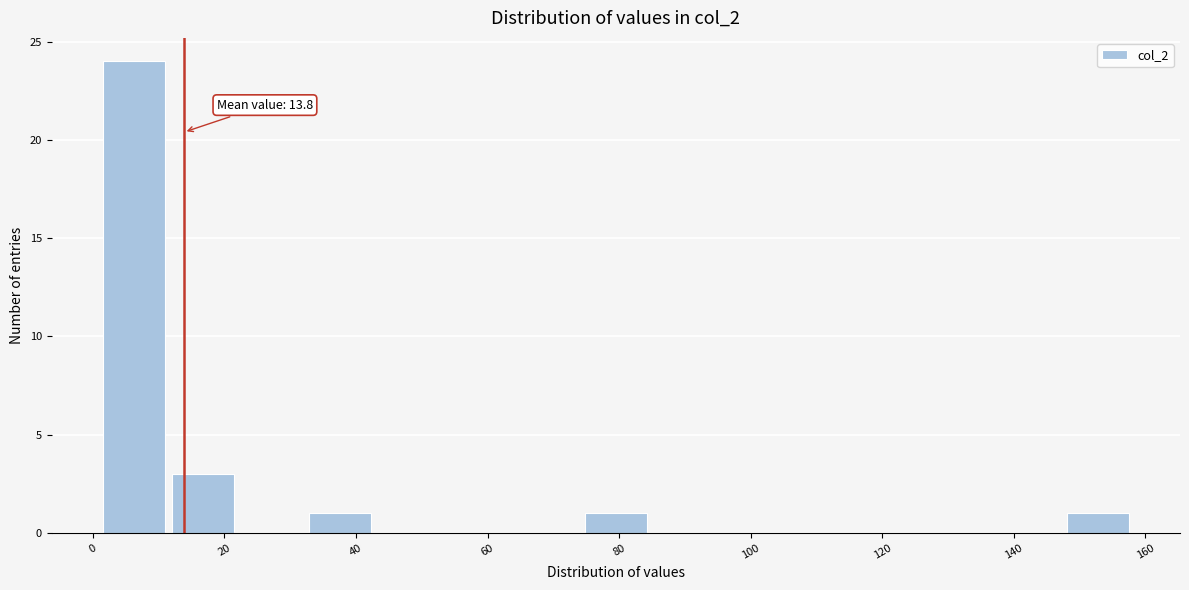

Over which range of the x-axis is the bar tallest?

2 to 12